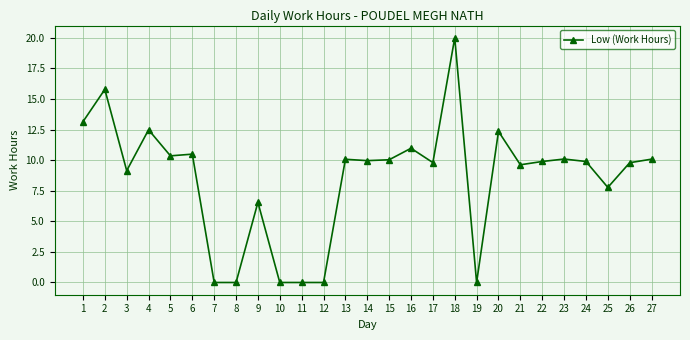

The chart shows a value of 10.5 at 6. True or false?

True